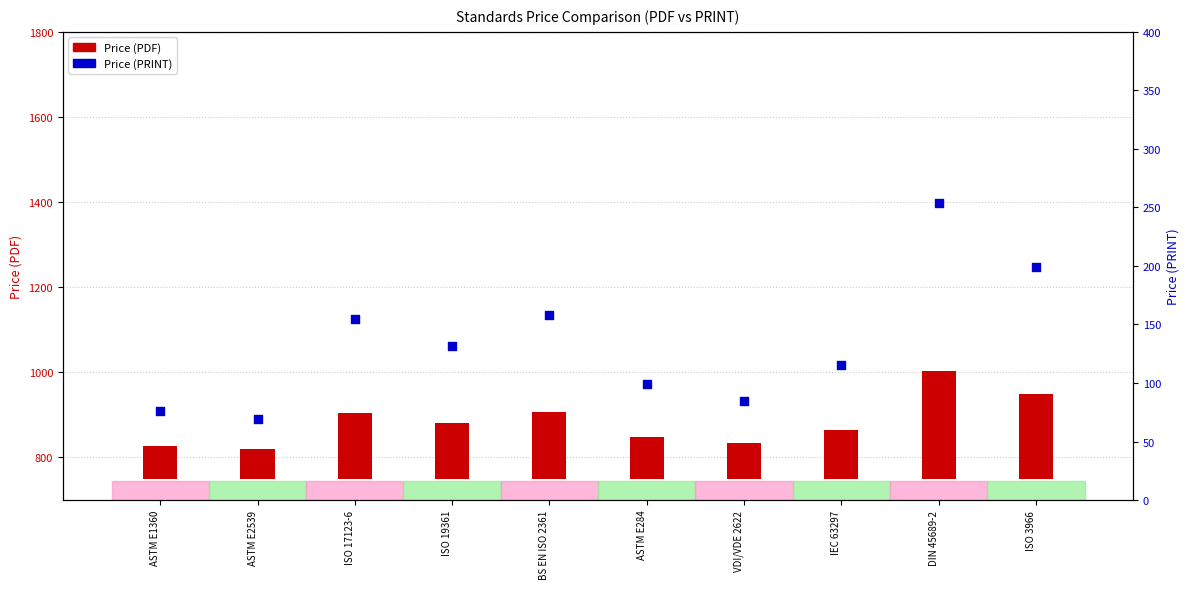

Which series reaches the maximum Y coordinate?

Price (PDF)